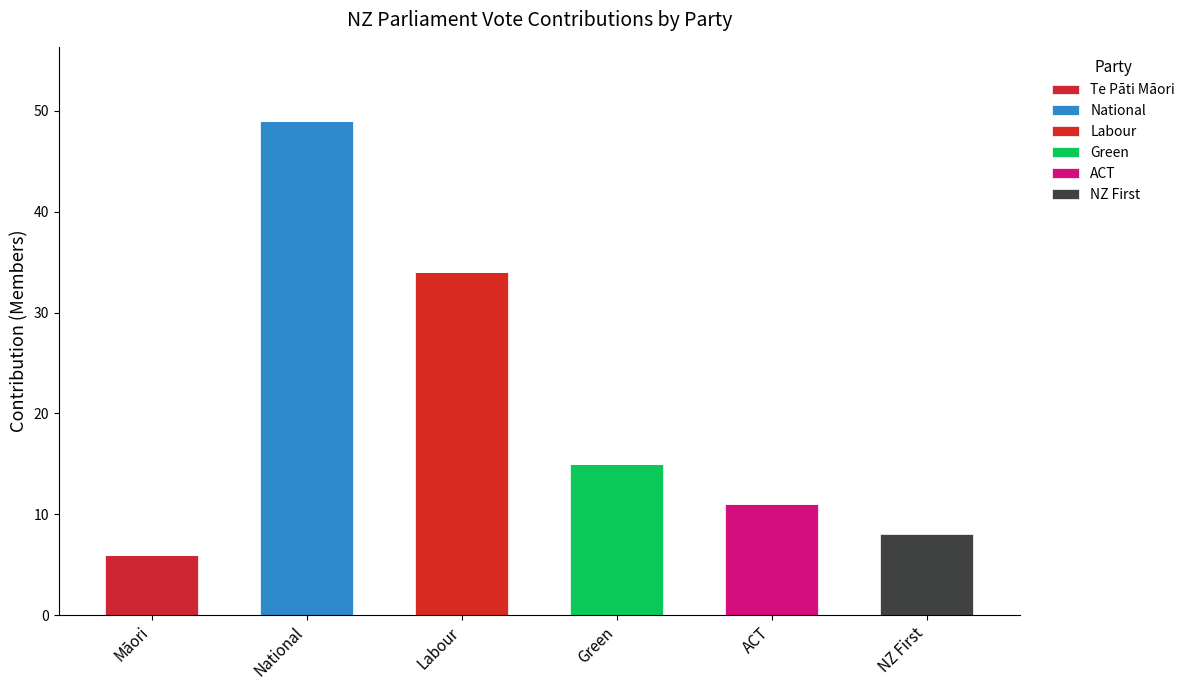

How many categories are shown in the chart?

6